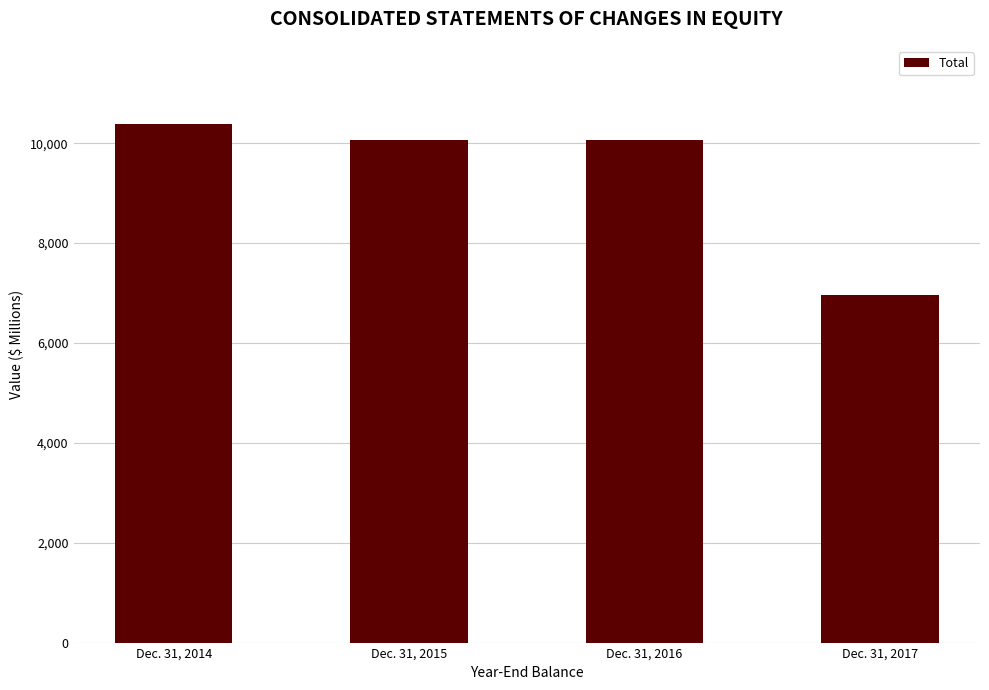

Between Dec. 31, 2016 and Dec. 31, 2014, which is larger?

Dec. 31, 2014